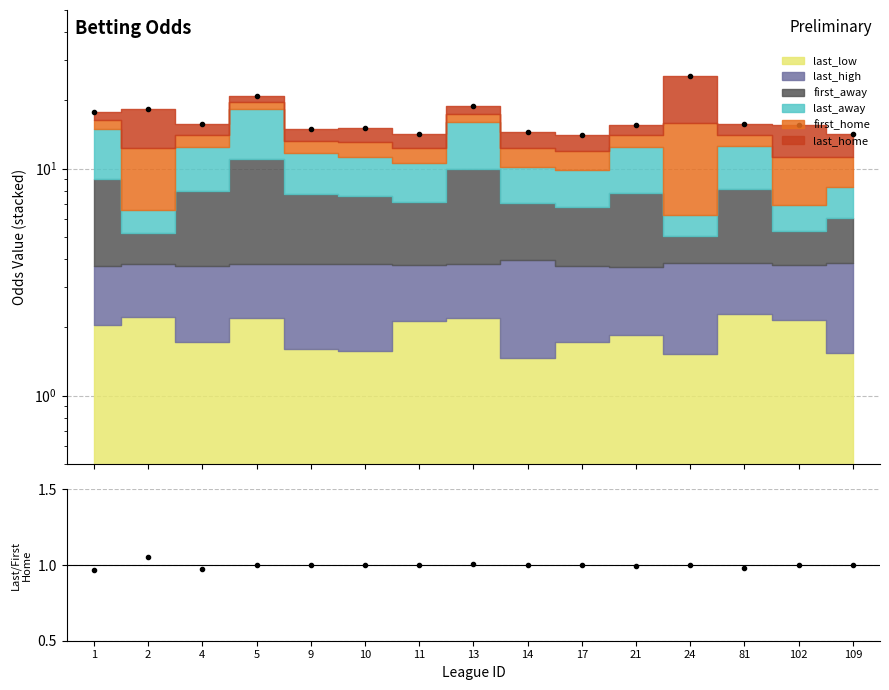

Between 14 and 24, which is larger?

24